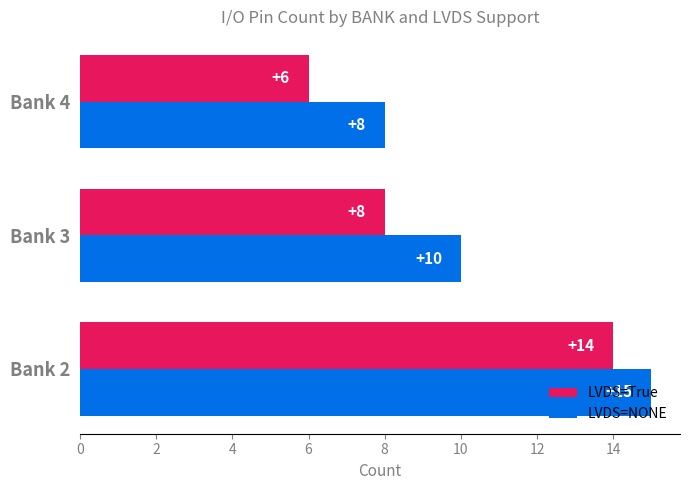

True or false: LVDS=NONE has a value of 15 at Bank 3.

False